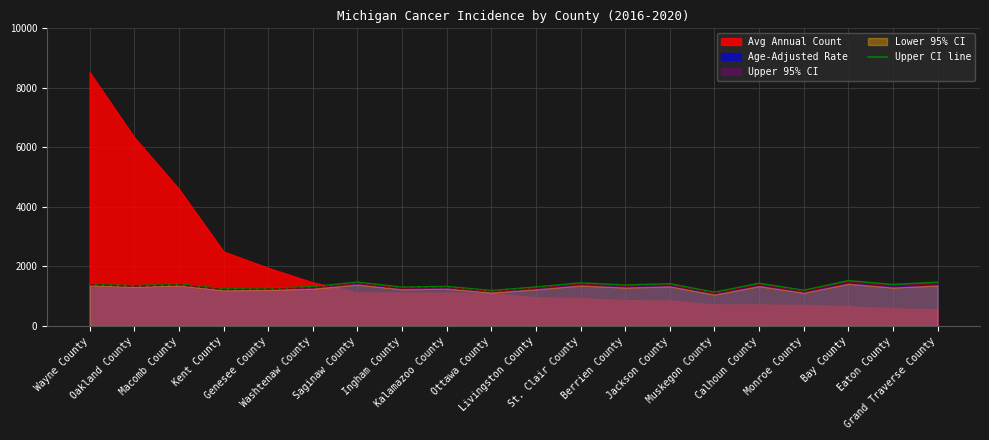

What is the minimum value for Age-Adjusted Rate?

1092.9